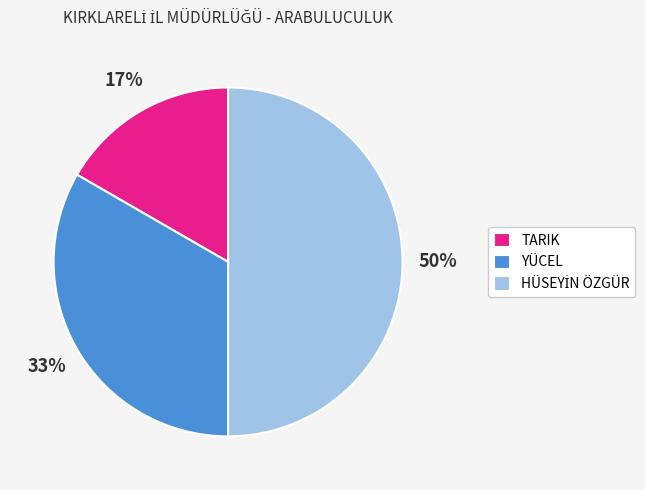

Does TARIK represent more than half of the total?

No